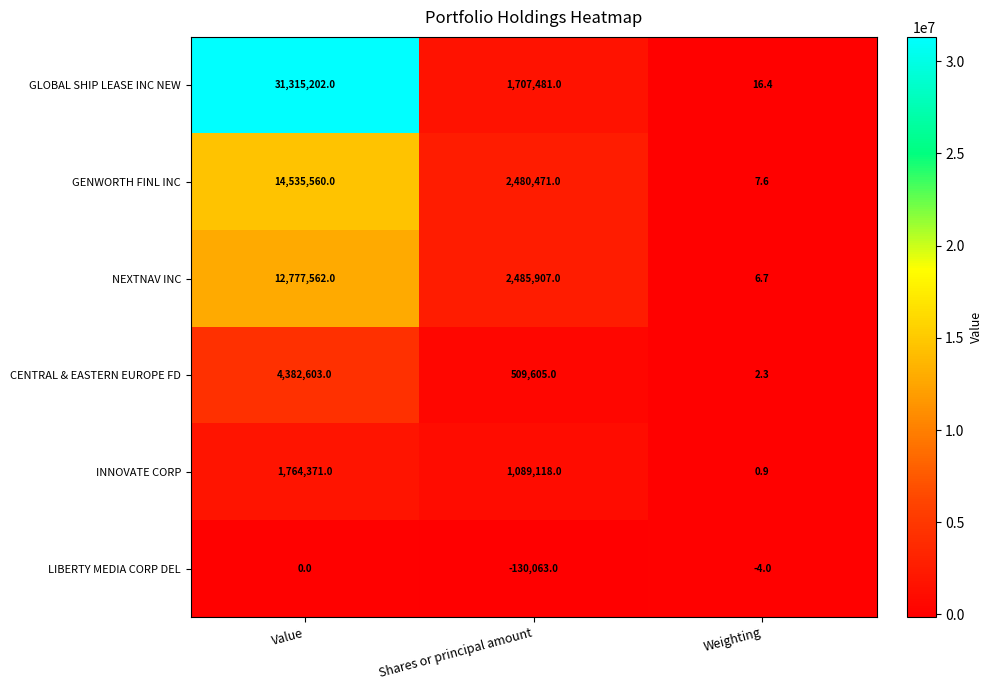

At Weighting, list the series in order from smallest to largest.

LIBERTY MEDIA CORP DEL, INNOVATE CORP, CENTRAL & EASTERN EUROPE FD, NEXTNAV INC, GENWORTH FINL INC, GLOBAL SHIP LEASE INC NEW